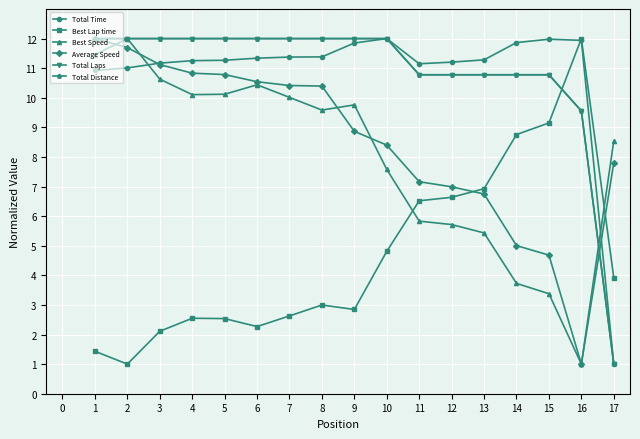

At which category does Best Speed reach its first local peak?

2